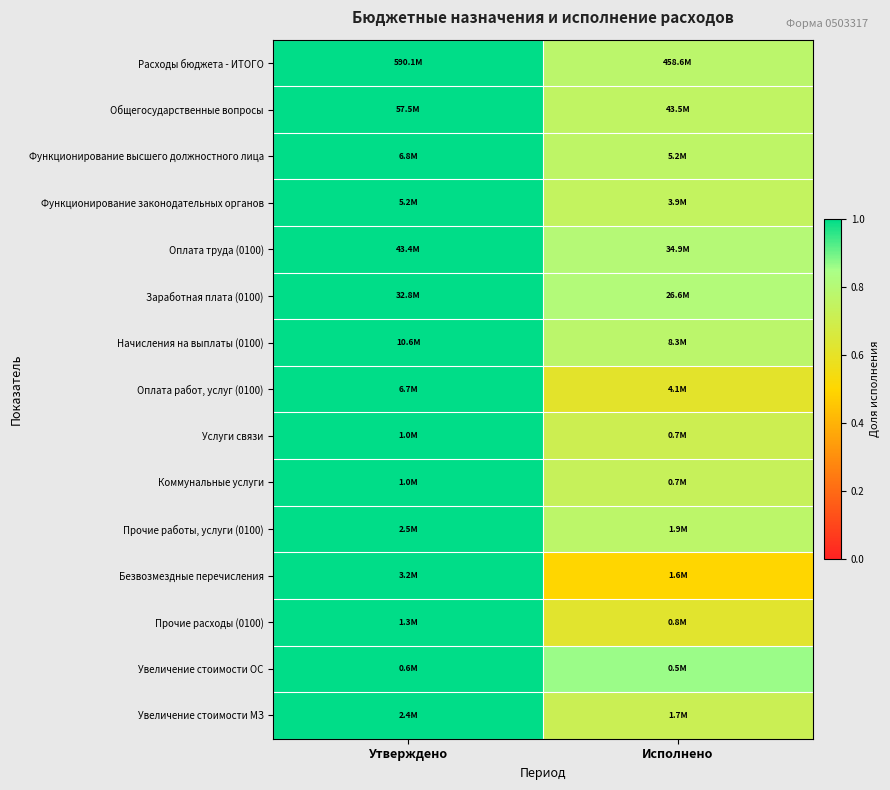

Between Исполнено and Утверждено, which is larger?

Утверждено